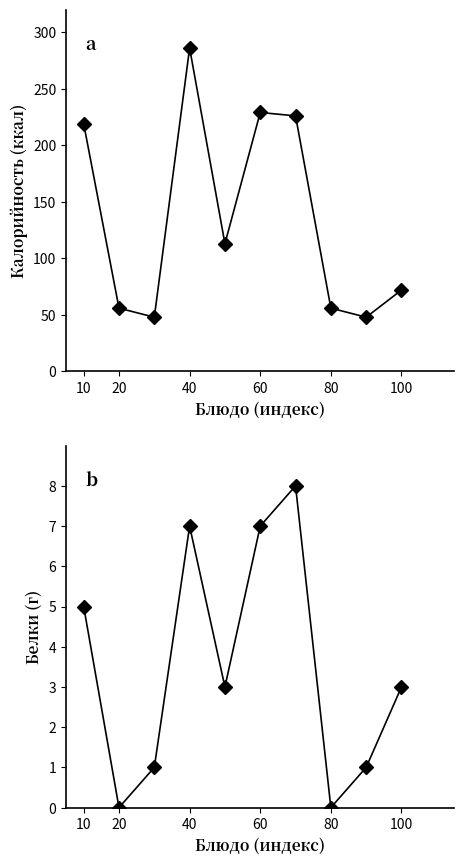

What is the difference between the maximum and minimum values in the Белки series?

8